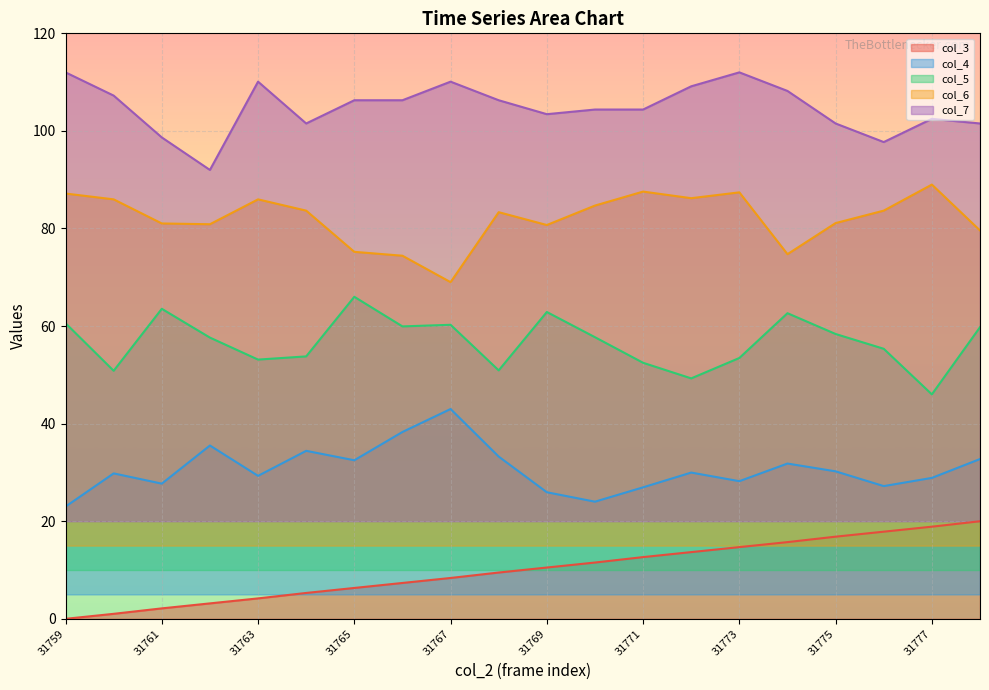

What are all the series names shown in the legend?

col_3, col_4, col_5, col_6, col_7